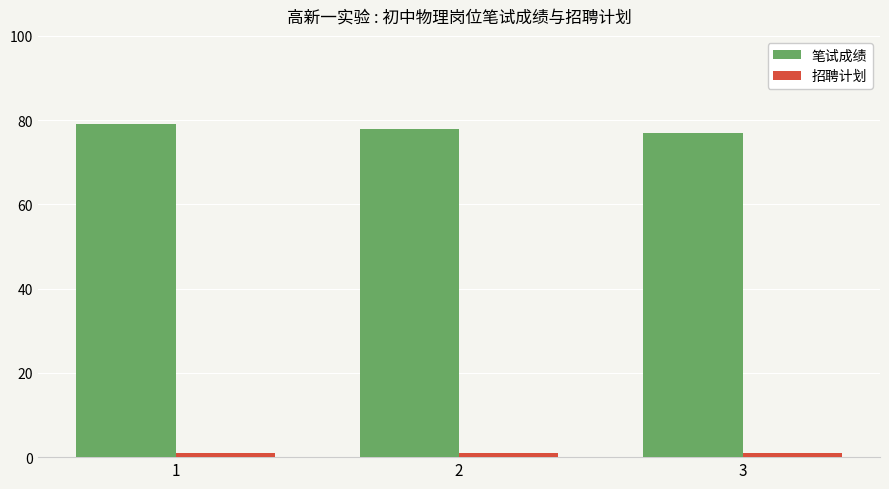

List the series in order of their peak value, lowest first.

招聘计划, 笔试成绩